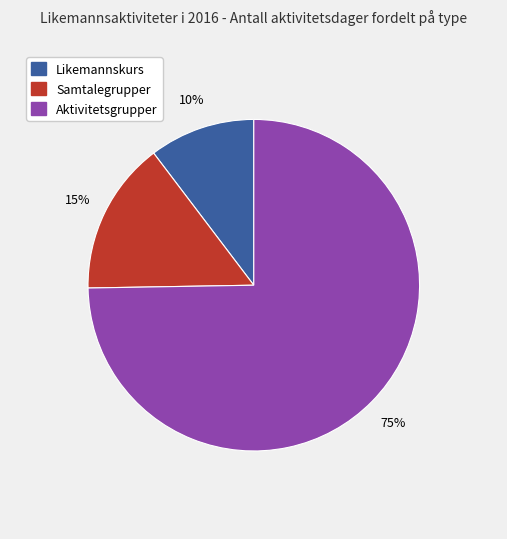

Is it true that Samtalegrupper is 15% of the pie?

True